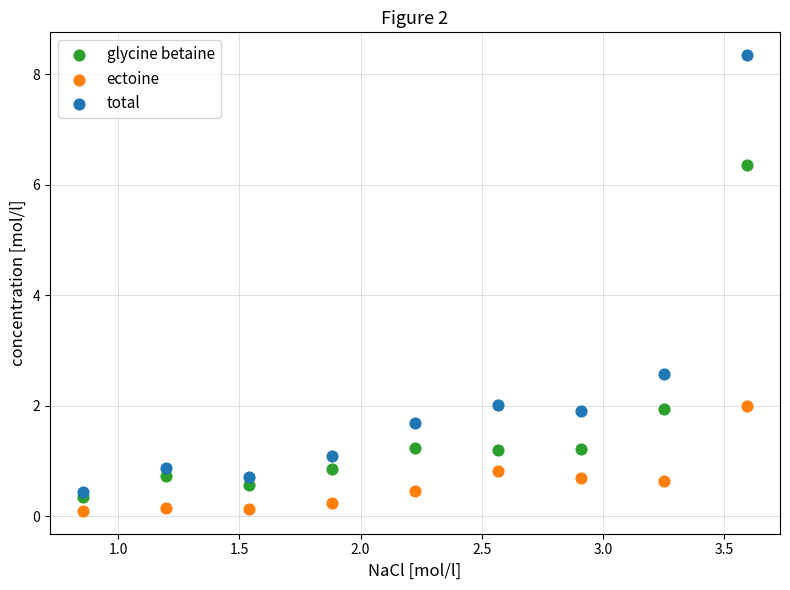

Across all data points, what is the range of Y values (max minus min)?

8.3